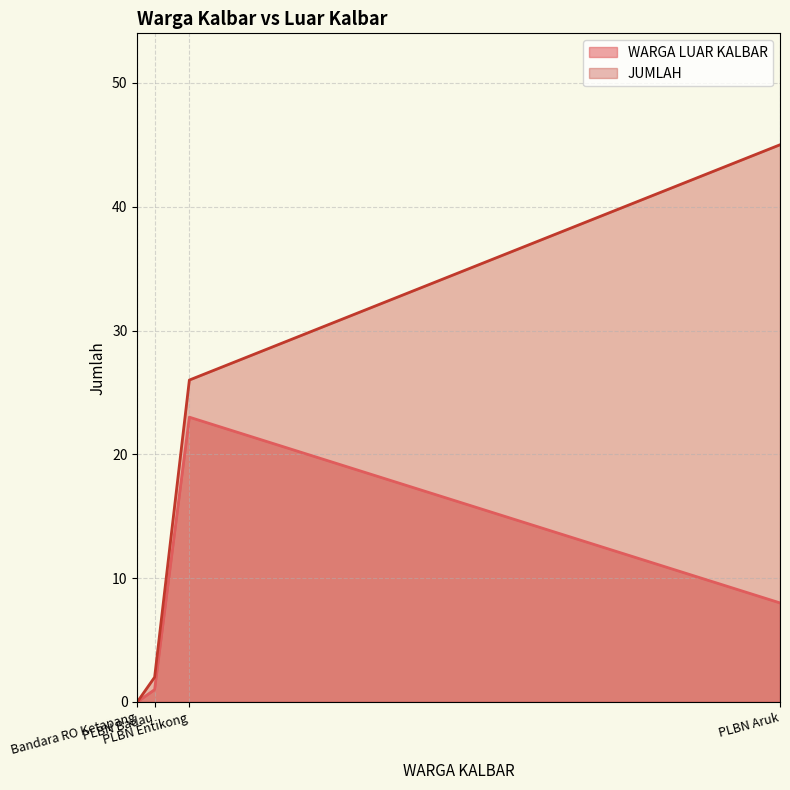

True or false: JUMLAH and WARGA LUAR KALBAR intersect in this chart.

False